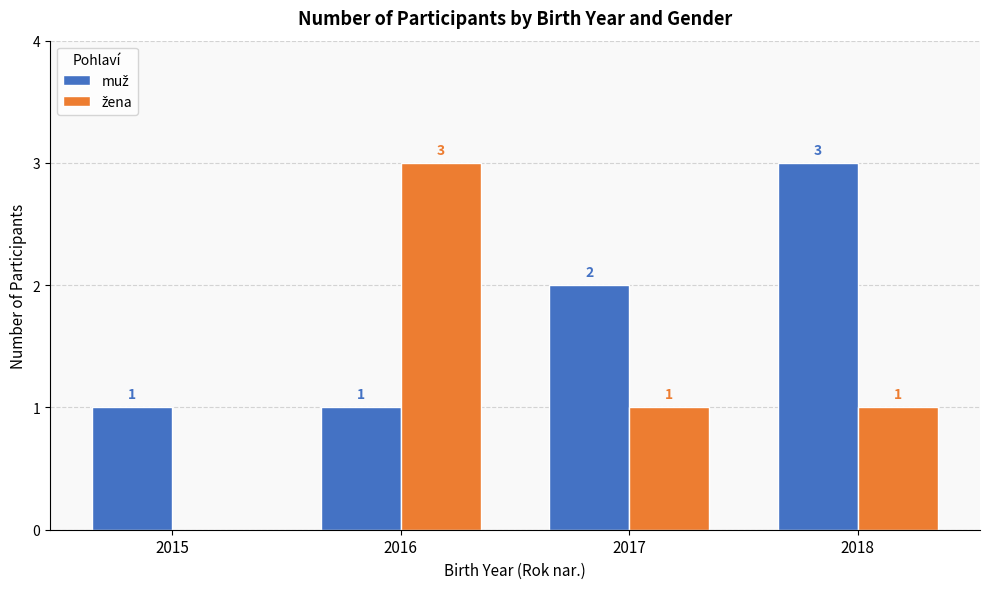

What is the total value across all series at 2016?

4